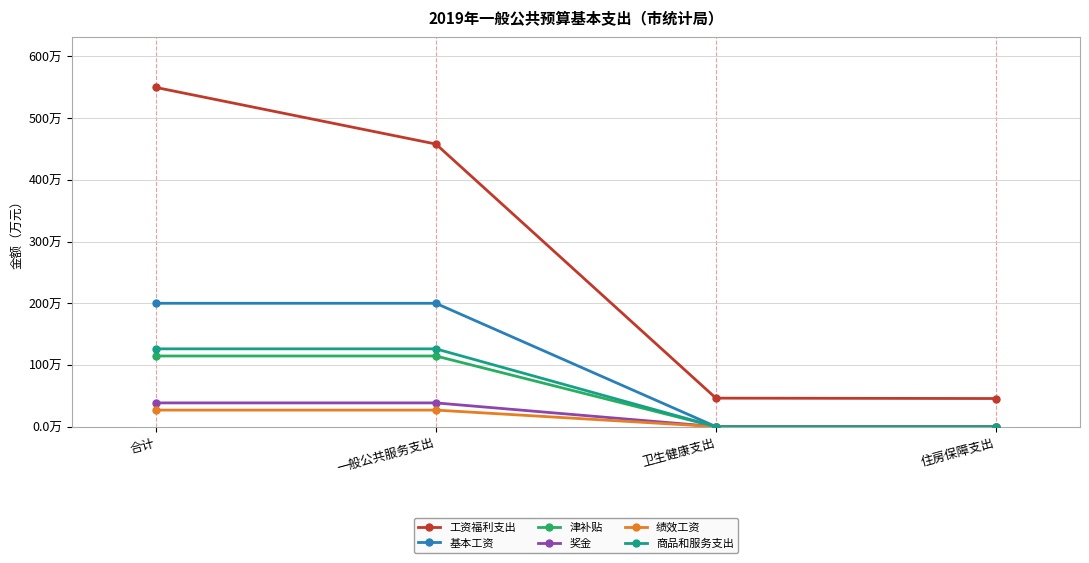

What is the average value of the 基本工资 series?

100.0